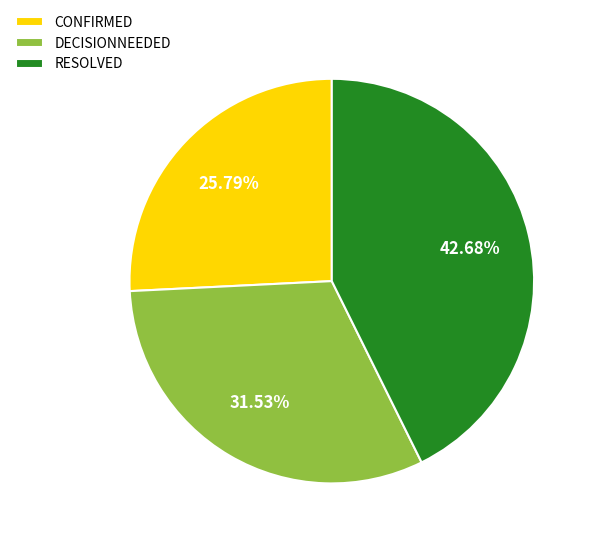

Is there a majority slice in this chart?

No